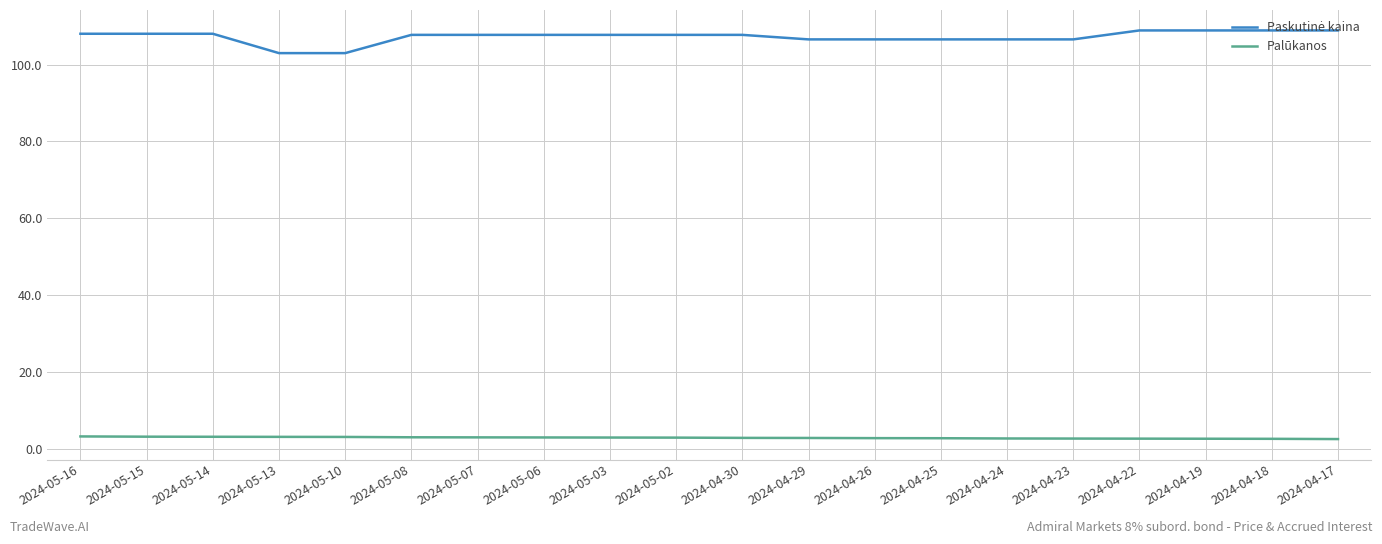

What is the difference between the highest and lowest values at 2024-04-23?

104.0